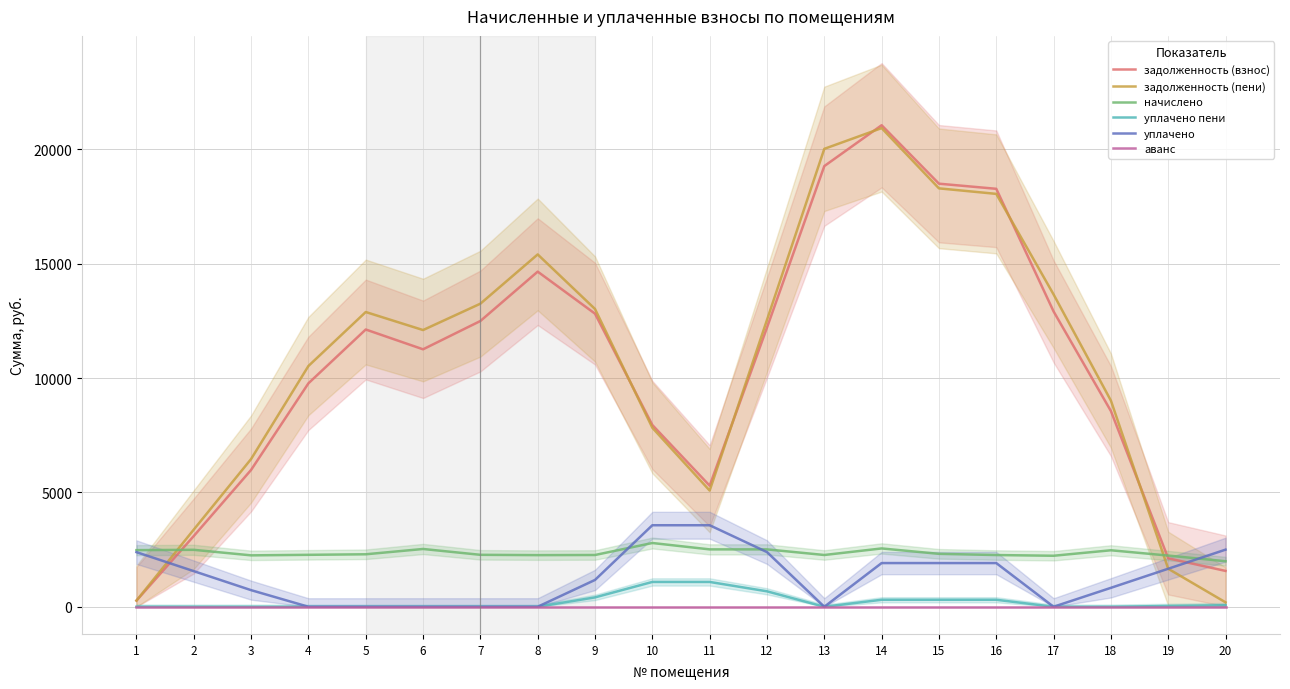

In начислено, how many points are lower than both neighbors (excluding endpoints)?

5